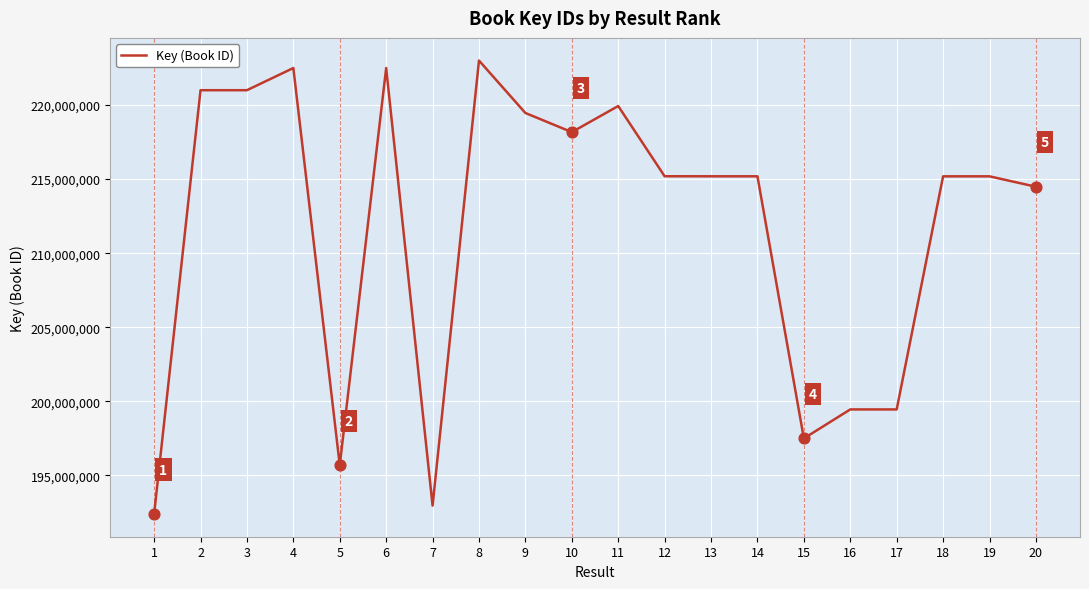

Between 16 and 7, which is larger?

16